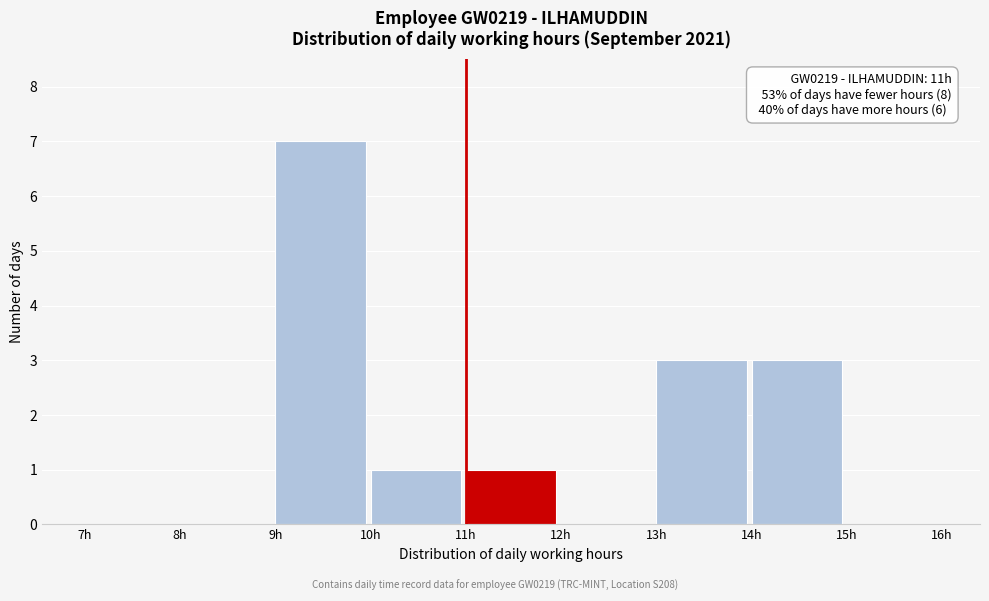

Which range on the x-axis has the tallest bar?

9 to 10